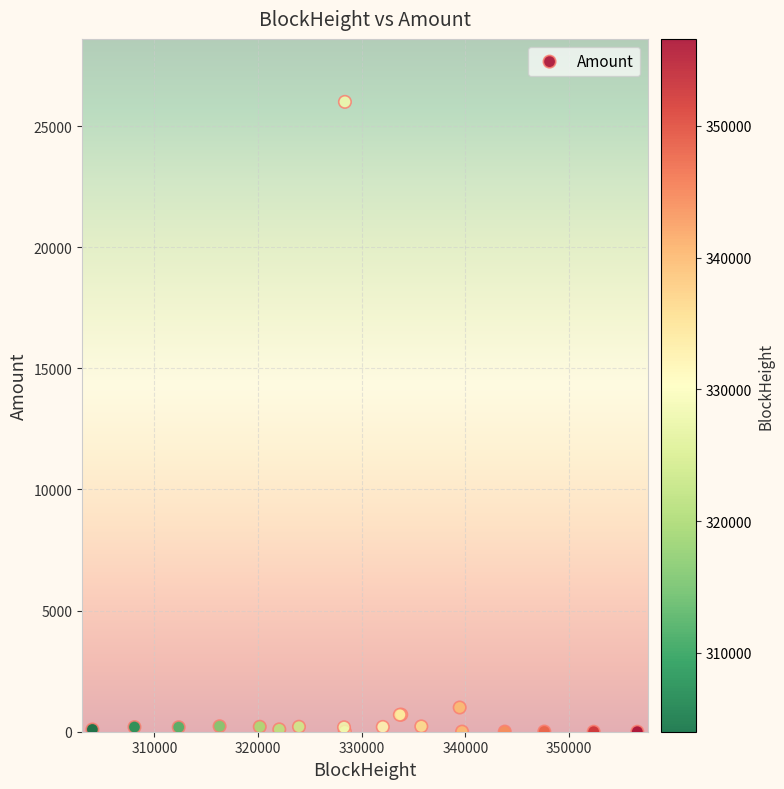

What Y value in the scatter plot is closest to 13000?

1000.0